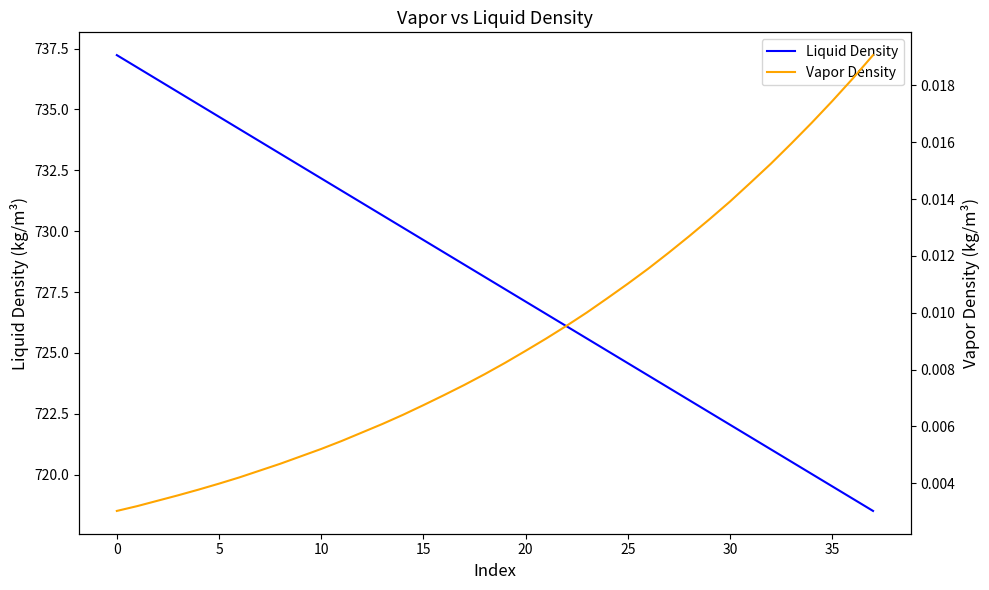

Which series has the largest total across all categories?

Liquid Density